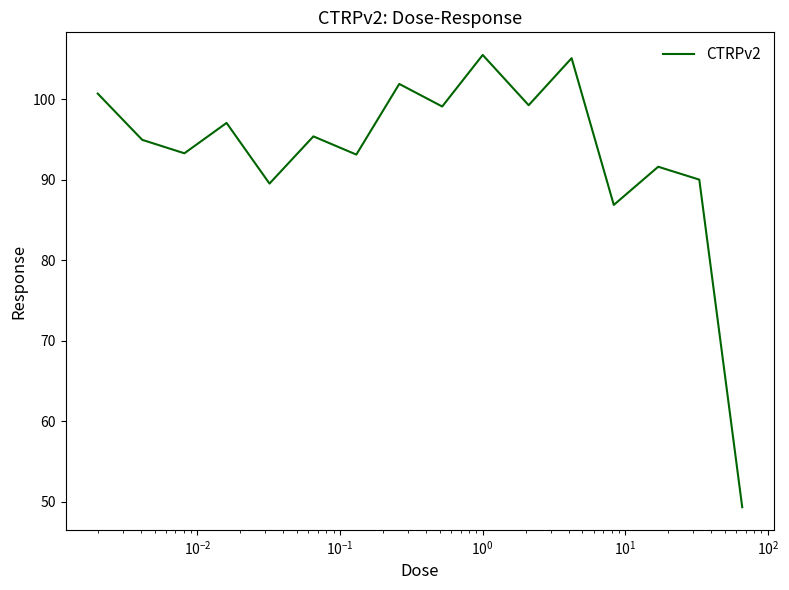

What is the greatest value displayed?

105.5